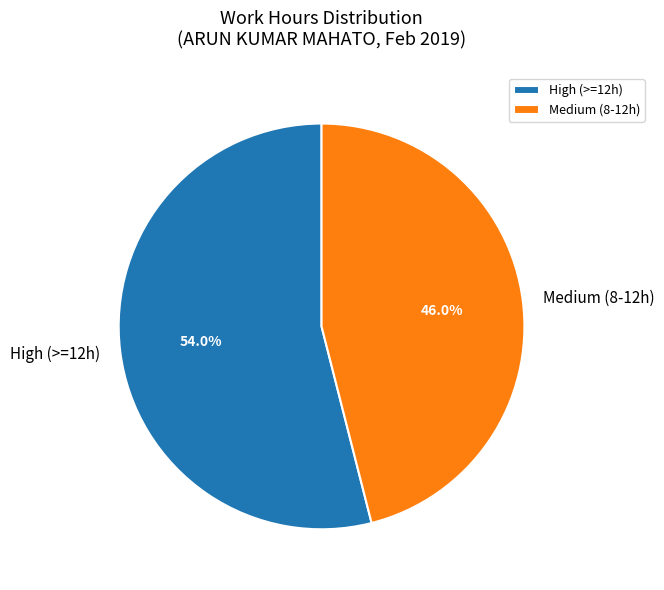

What is the smallest slice in the pie chart?

Medium (8-12h)